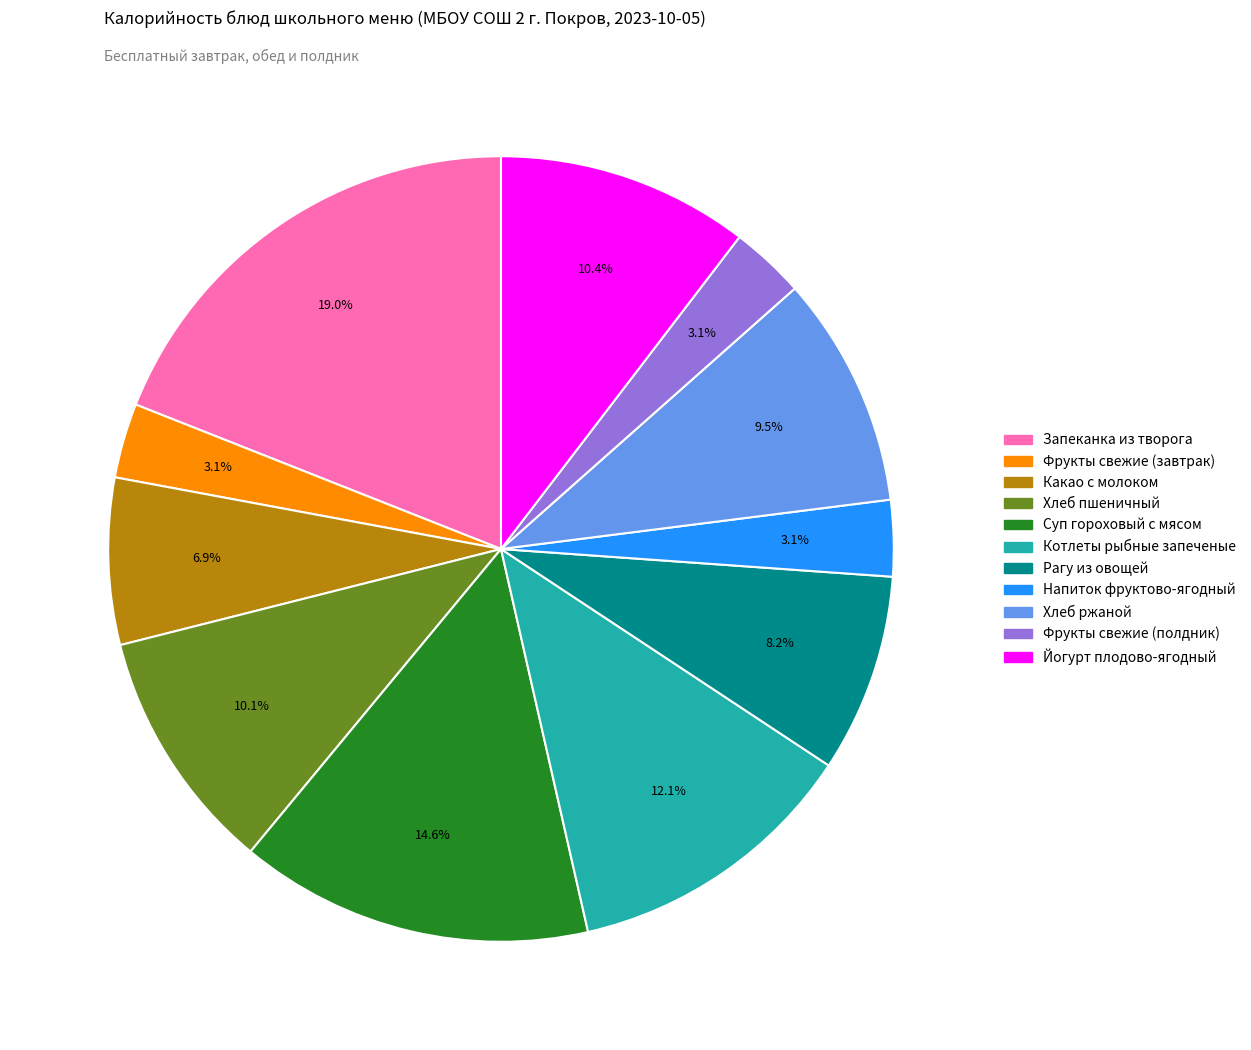

What is the total percentage of Запеканка из творога and Рагу из овощей?

27.2%